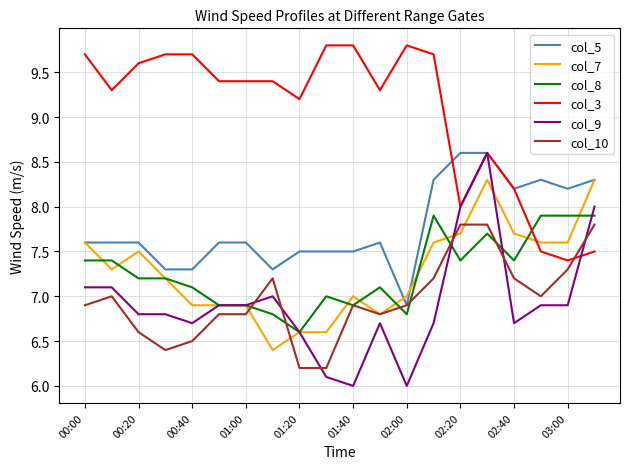

Which series has the largest total across all categories?

col_3